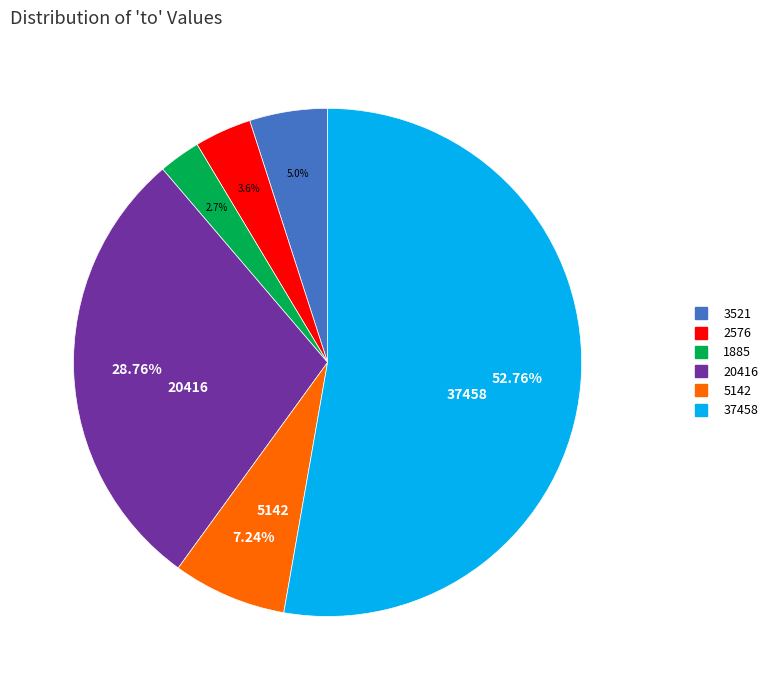

Which category has the smallest portion of the pie?

1885